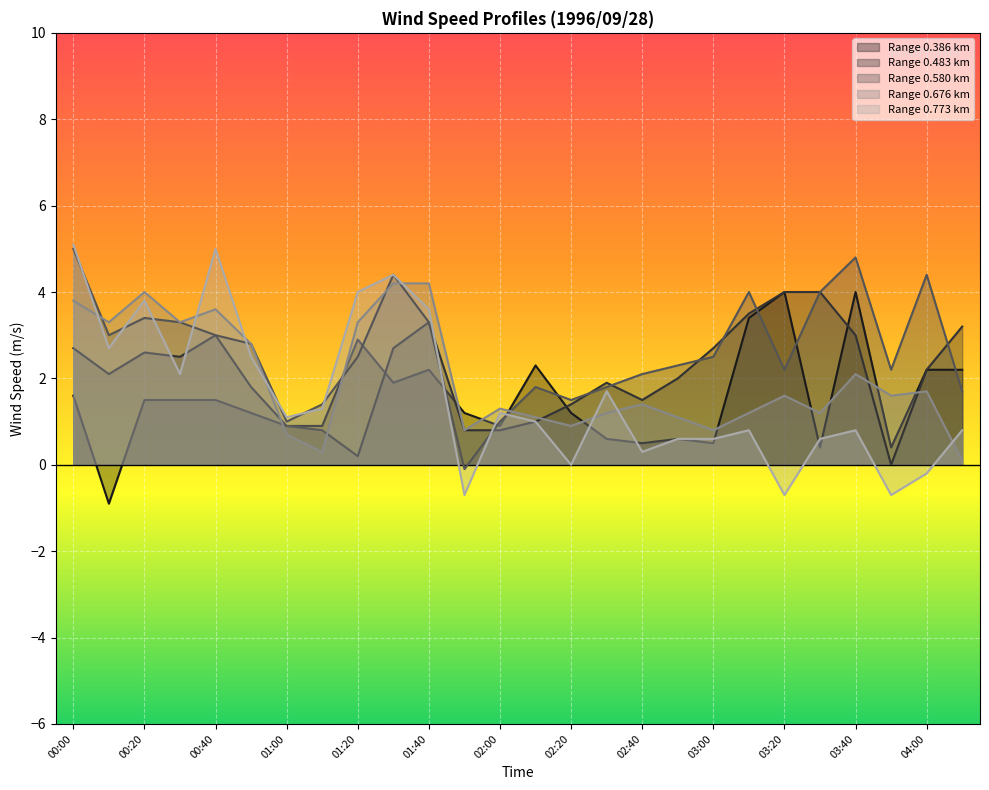

Which category has the lowest value across all series?

00:10